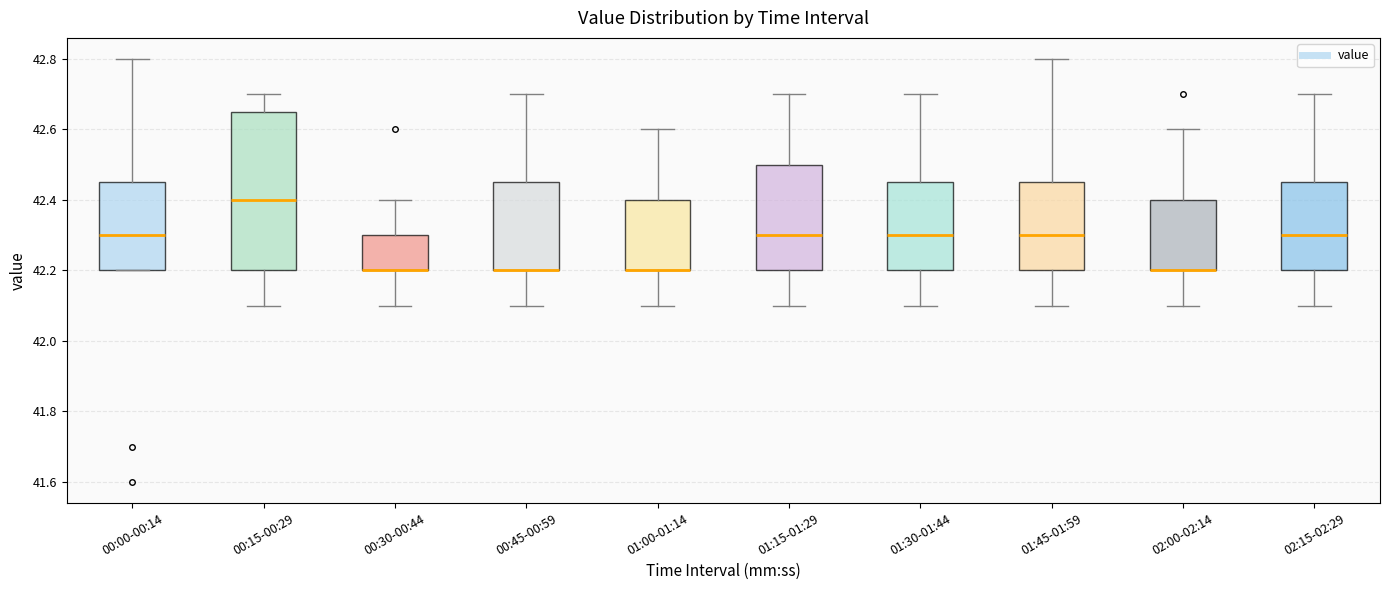

Which box is the tallest, from its lower edge to its upper edge?

00:15-00:29